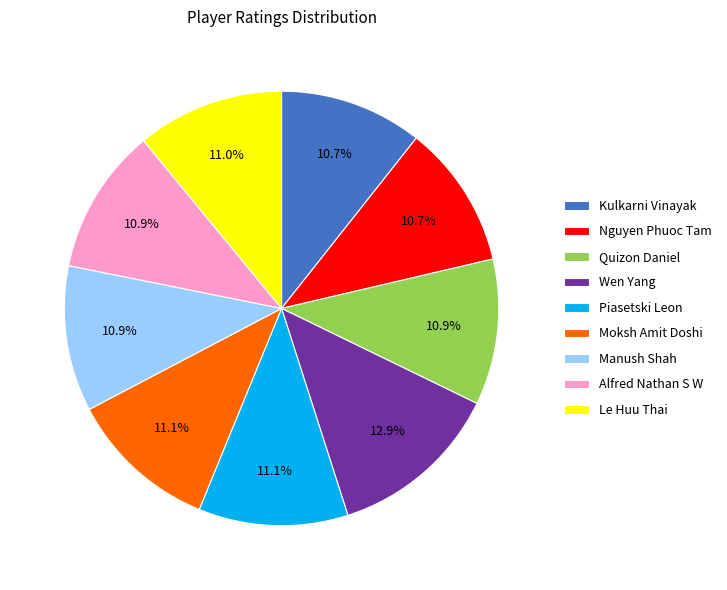

Which has a higher value, Le Huu Thai or Wen Yang?

Wen Yang